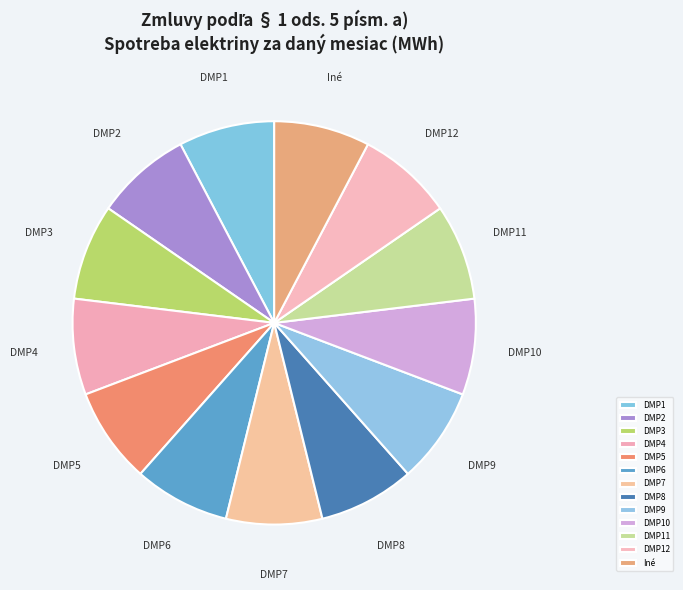

Is there any slice that represents more than half of the pie?

No